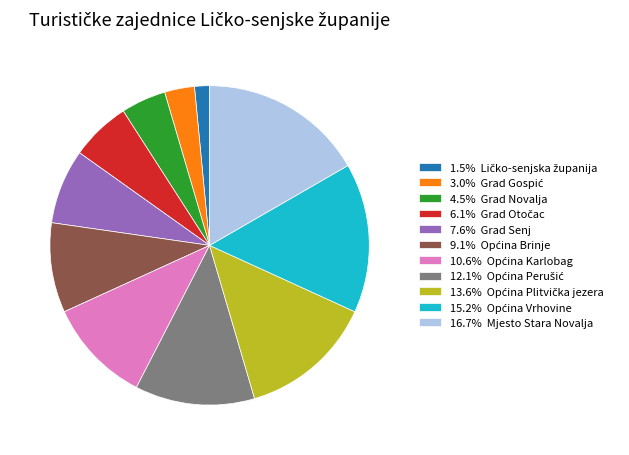

Is there any slice that represents more than half of the pie?

No